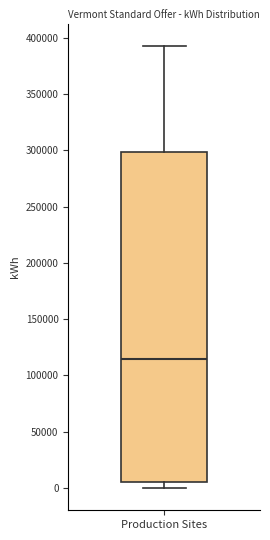

Where is the lower edge of the box for Production Sites on the y-axis? The values are not printed on the chart, so give them approximately, as read against the axis.

5000